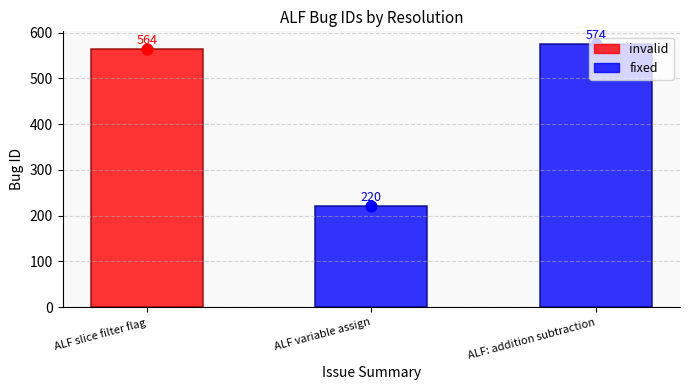

Where is fixed nearest to the value 397?

ALF variable assign